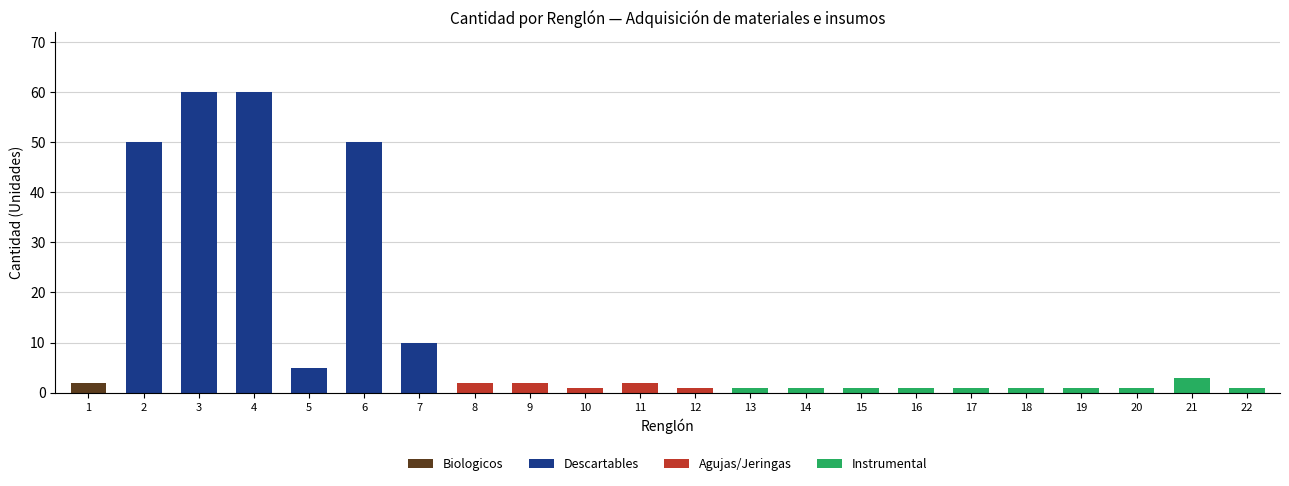

List the labels in order of Descartables value, largest first.

3, 4, 2, 6, 7, 5, 1, 8, 9, 10, 11, 12, 13, 14, 15, 16, 17, 18, 19, 20, 21, 22